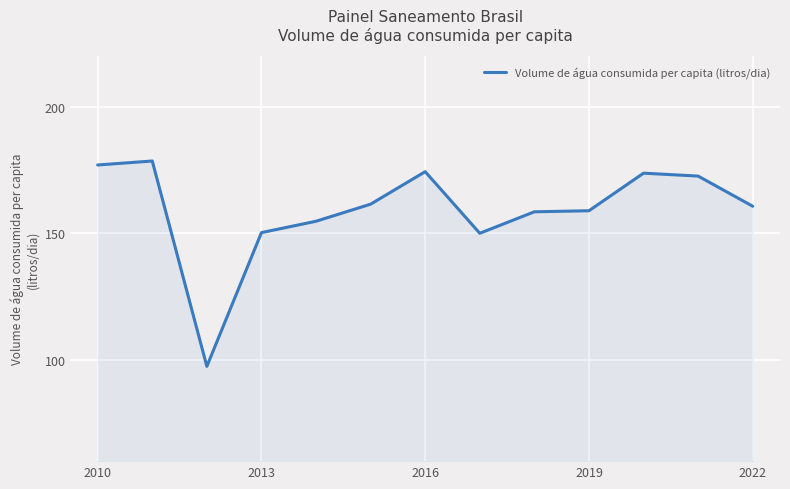

What is the minimum value shown in the chart?

97.5